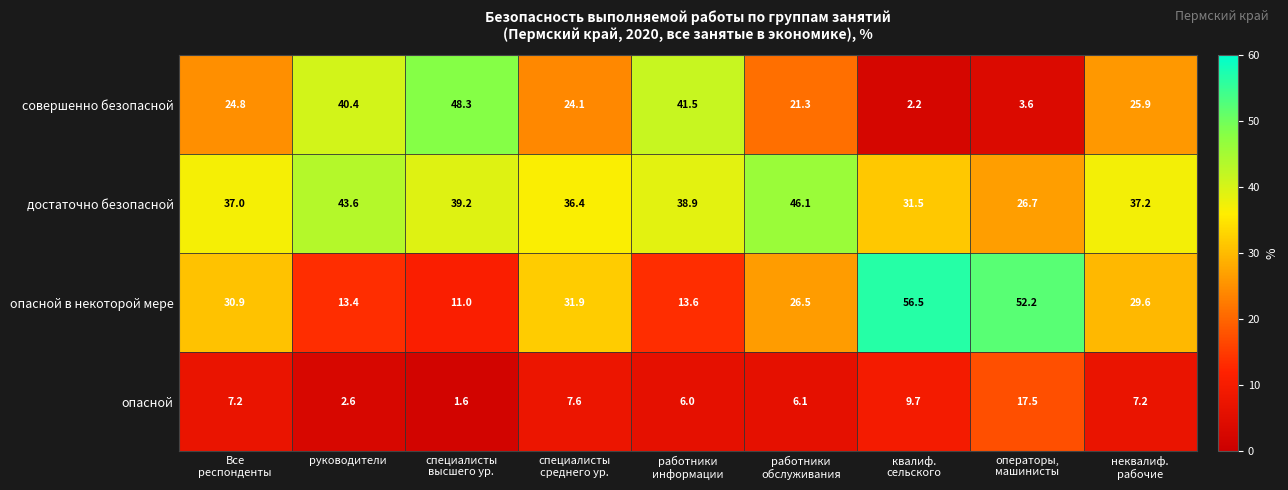

Which series has the largest total across all categories?

достаточно безопасной